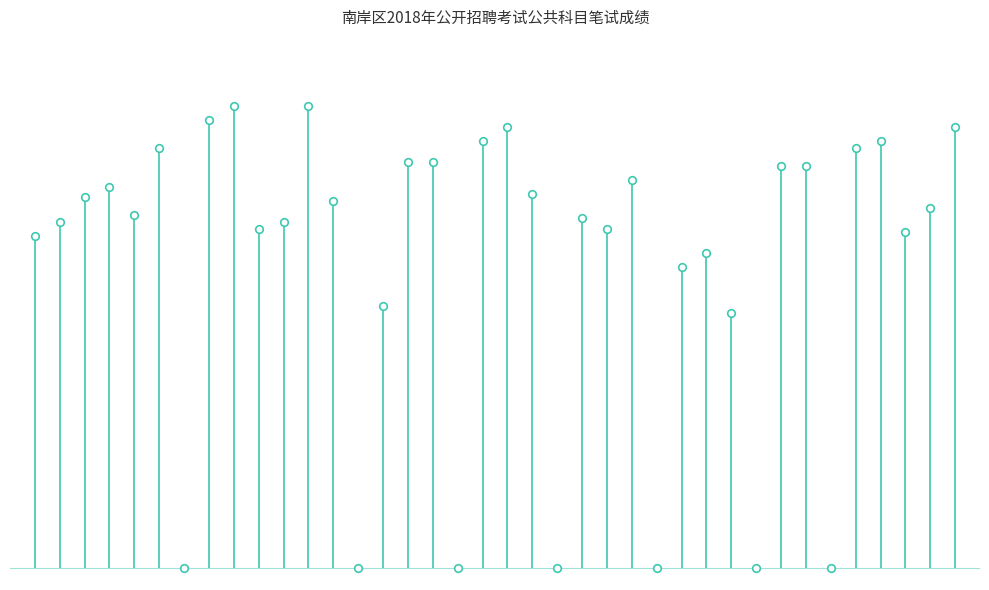

Which has a higher value, 6 or 15?

15